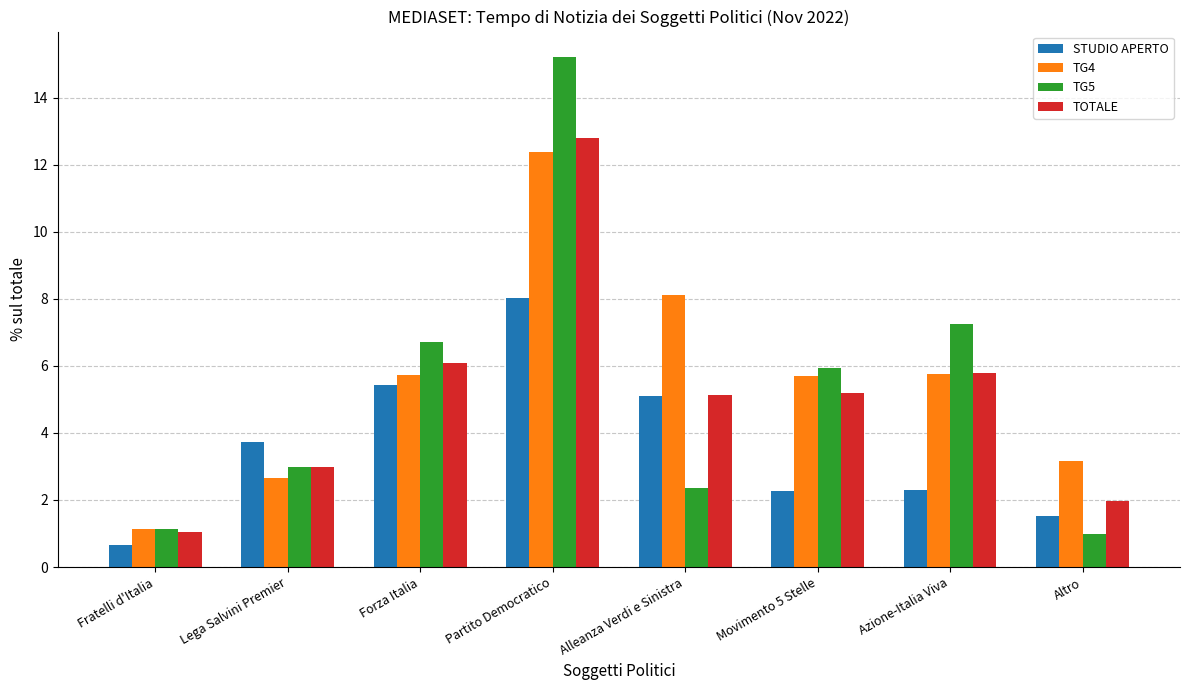

How many groups of bars are there?

8